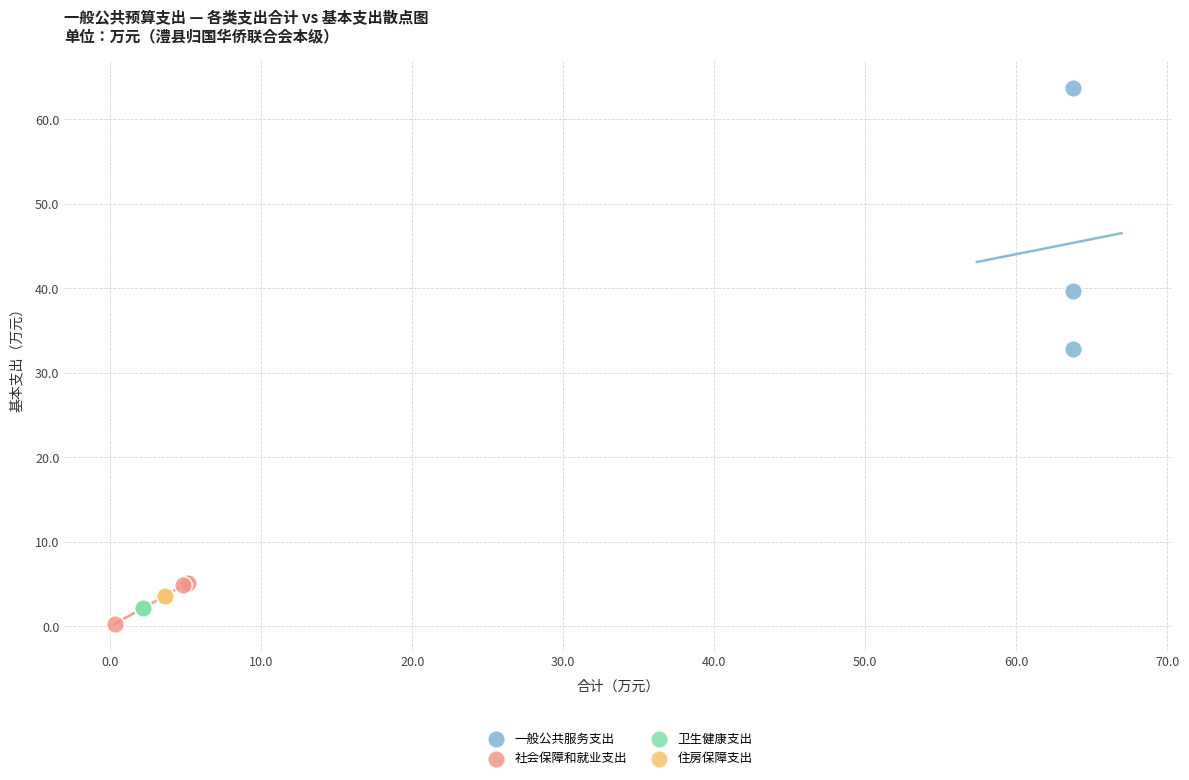

What are all the series names shown in the legend?

一般公共服务支出, 社会保障和就业支出, 卫生健康支出, 住房保障支出